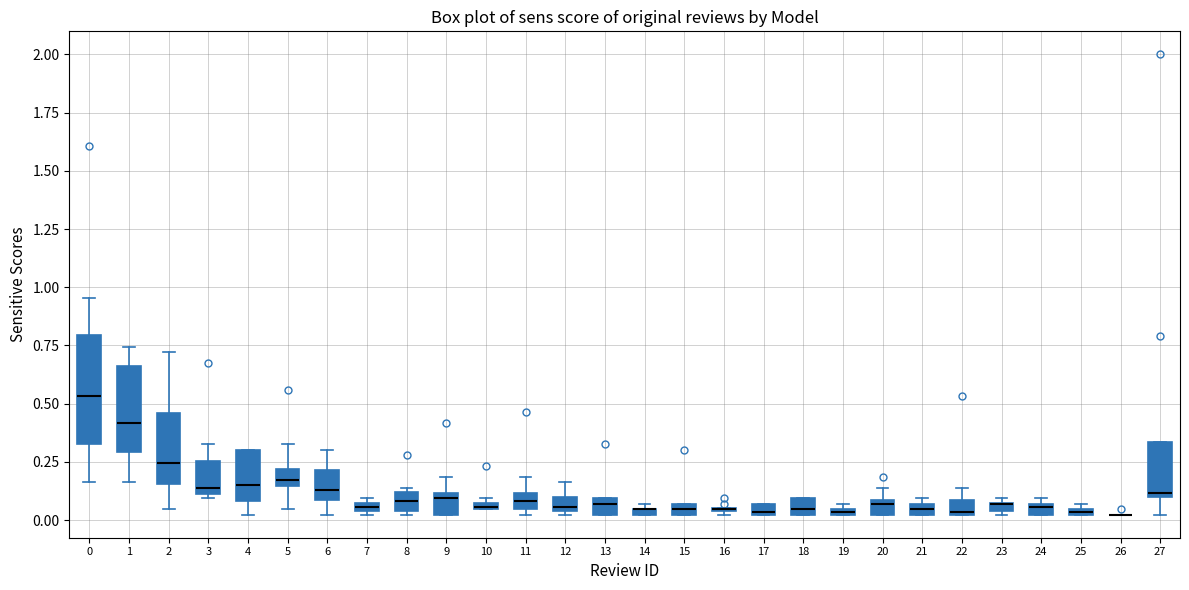

Where does the median line of the box at x = 22 sit on the y-axis? The values are not printed on the chart, so give them approximately, as read against the axis.

0.05